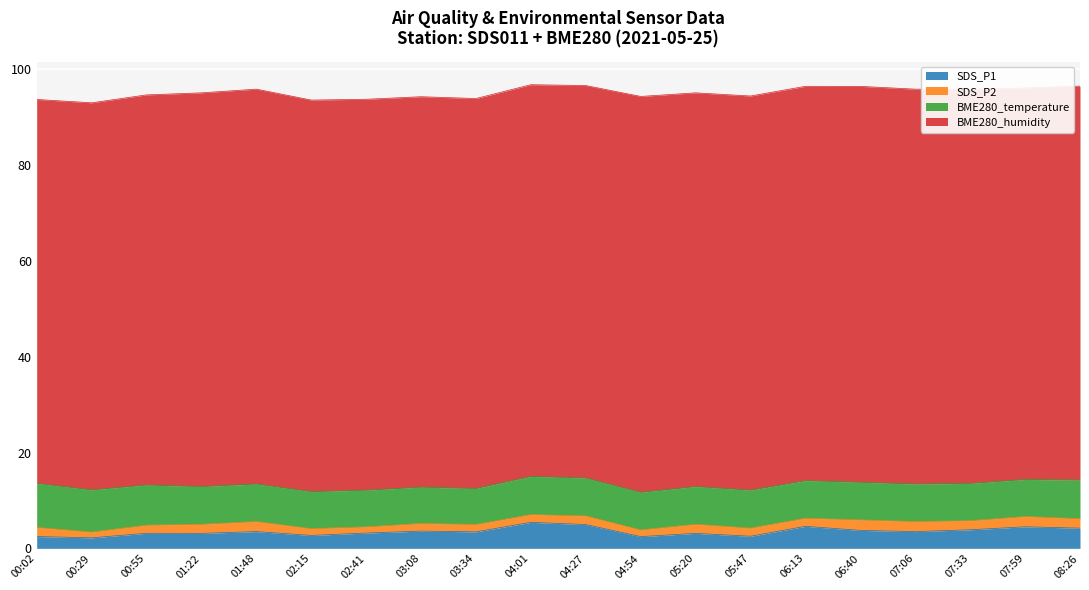

What is the maximum value for BME280_temperature?

9.2